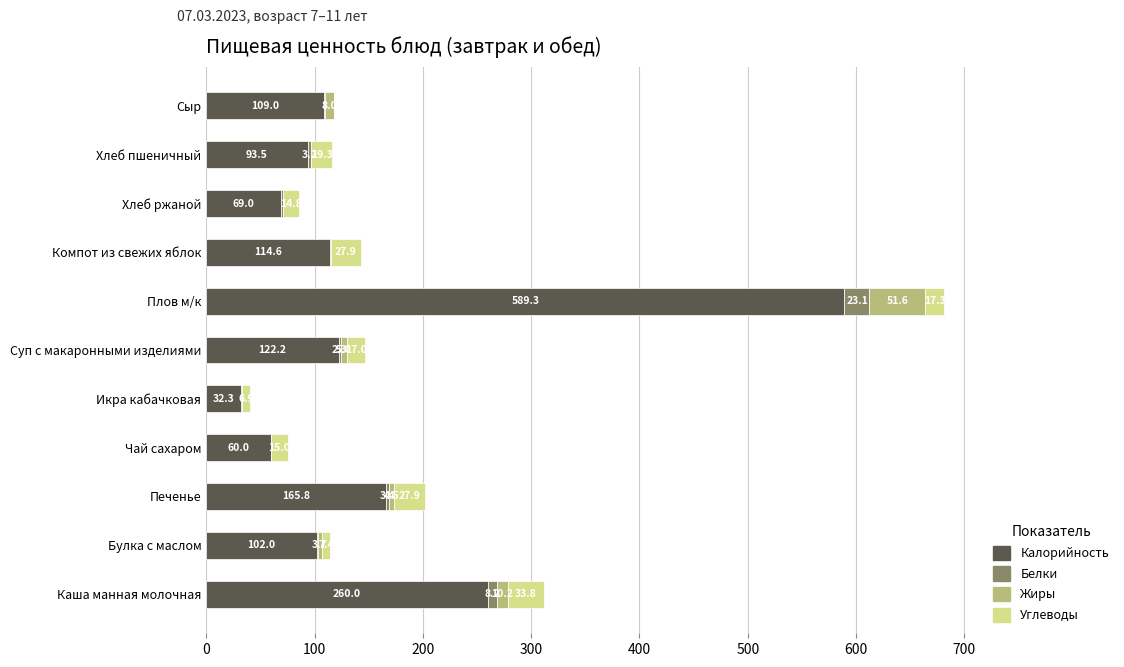

At which category is the sum across all series the highest?

Плов м/к